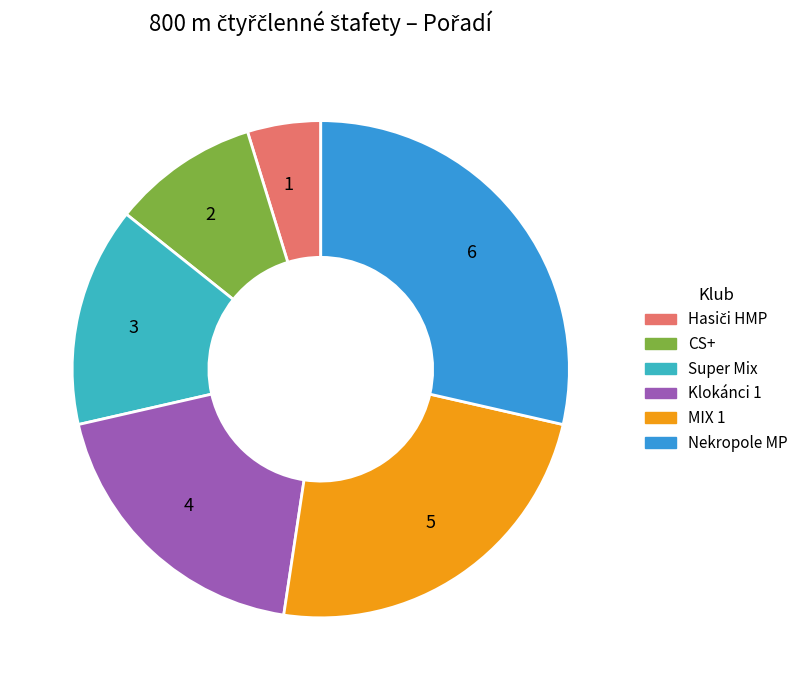

Which has a higher value, 1 or 6?

6